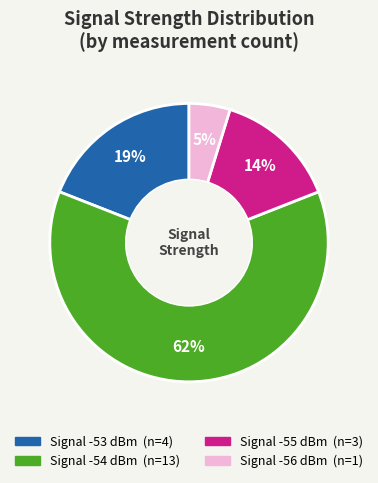

To the nearest percent, what is the difference between the largest and smallest slice percentages?

57%